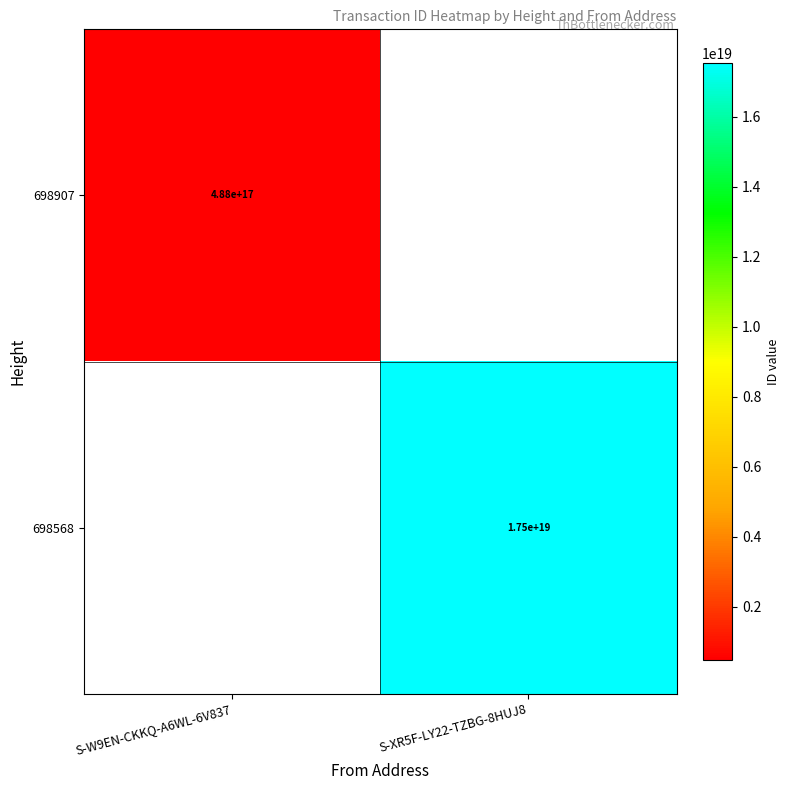

At which category does the chart reach its minimum across all series?

S-W9EN-CKKQ-A6WL-6V837